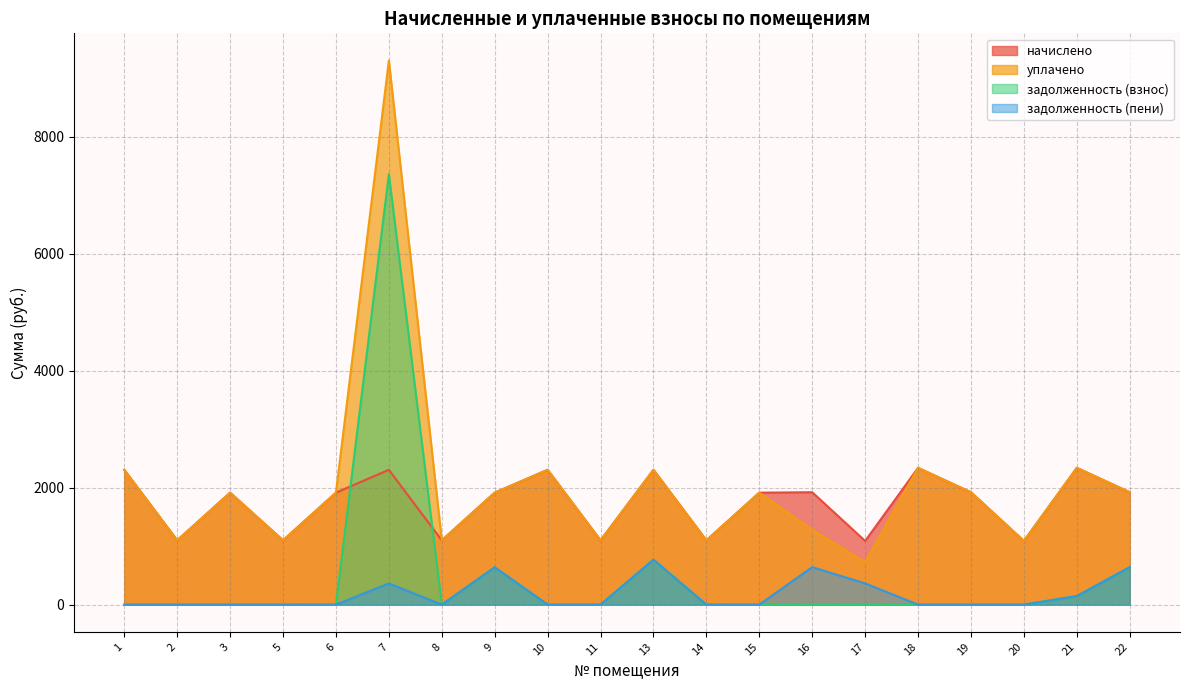

Reading left to right, what are all the values shown in this chart?

начислено: 2304.4	1098.7	1913.5	1098.7	1913.5	2304.4	1098.7	1913.5	2304.4	1098.7	2304.4	1098.7	1913.5	1920.9	1087.7	2337.6	1920.9	1087.7	2337.6	1920.9
уплачено: 2304.4	1098.7	1913.5	1098.7	1913.5	9300.3	1098.7	1913.5	2304.4	1098.7	2304.4	1098.7	1913.5	1280.6	725.1	2337.6	1920.9	1087.7	2337.8	1920.9
задолженность (взнос): 0.0	0.0	0.0	0.0	0.0	7357.9	0.0	637.9	0.0	0.0	768.1	0.0	0.0	0.0	0.0	0.0	0.0	0.0	145.9	640.3
задолженность (пени): 0.0	0.0	0.0	0.0	0.0	361.9	0.0	637.9	0.0	0.0	768.1	0.0	0.0	640.3	362.6	0.0	0.0	0.0	145.8	640.3